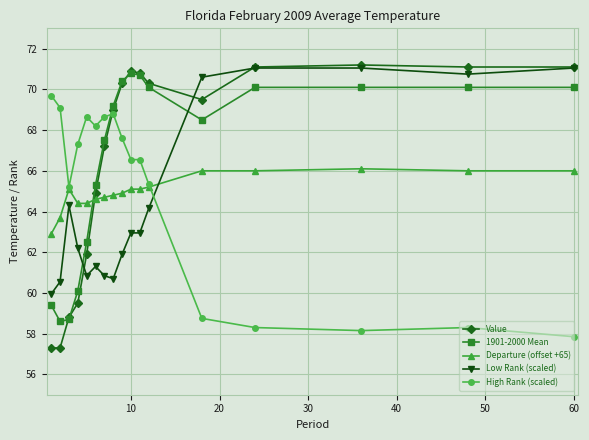

What are all the series names shown in the legend?

Value, 1901-2000 Mean, Departure (offset +65), Low Rank (scaled), High Rank (scaled)